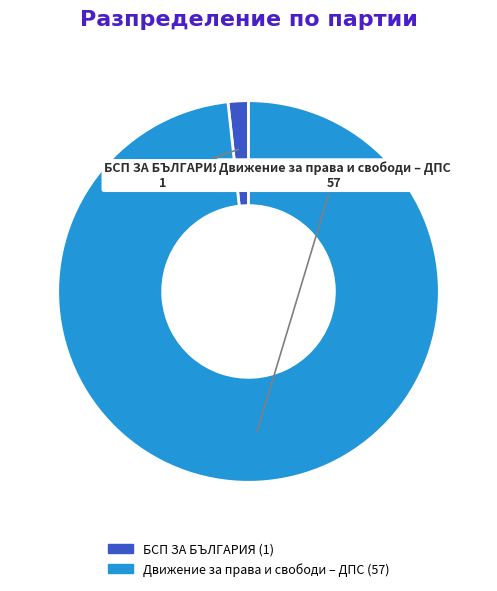

How many slices are in this pie chart?

2